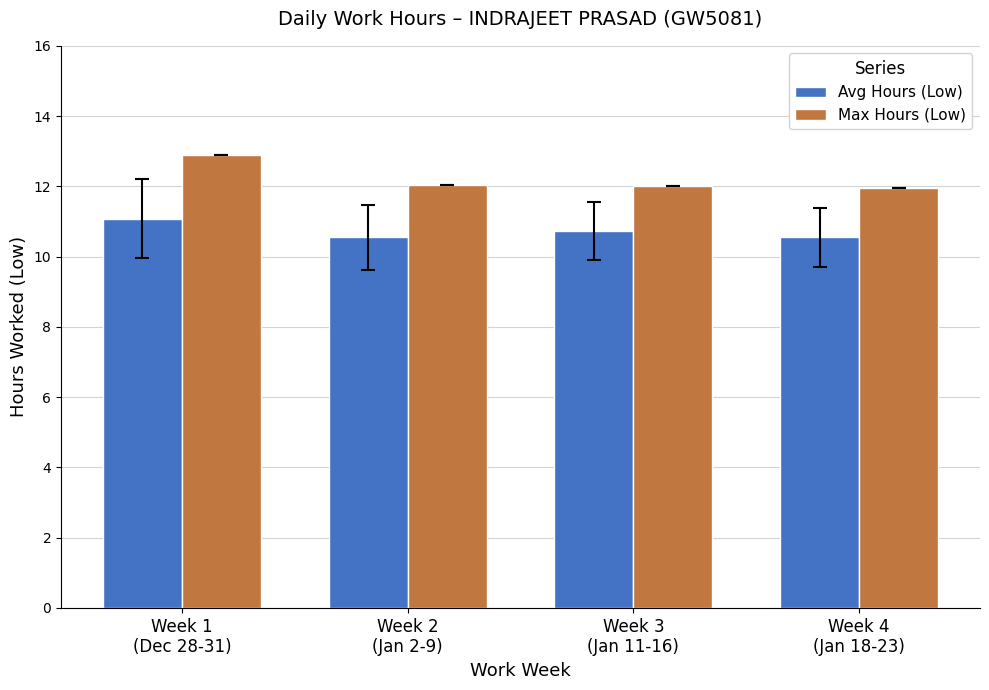

What is the smallest value displayed?

10.5